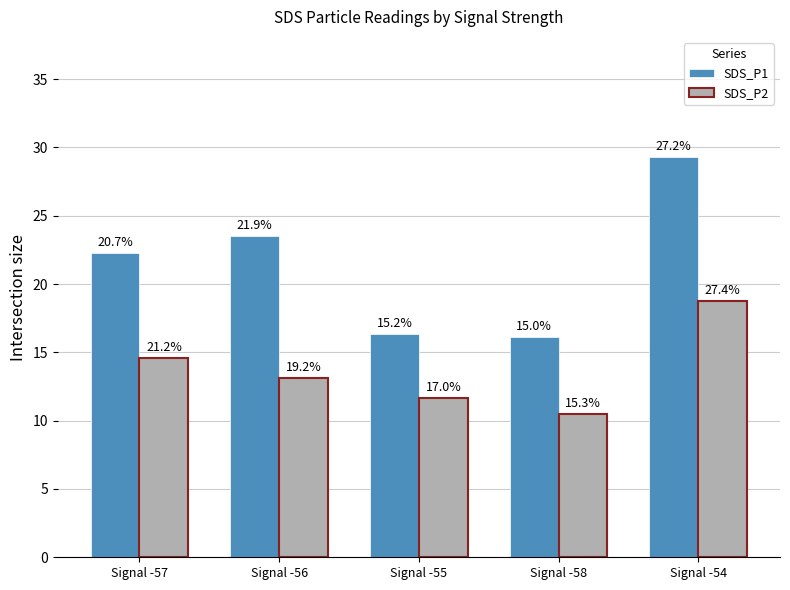

Rank the series by their maximum value, from highest to lowest.

SDS_P1, SDS_P2